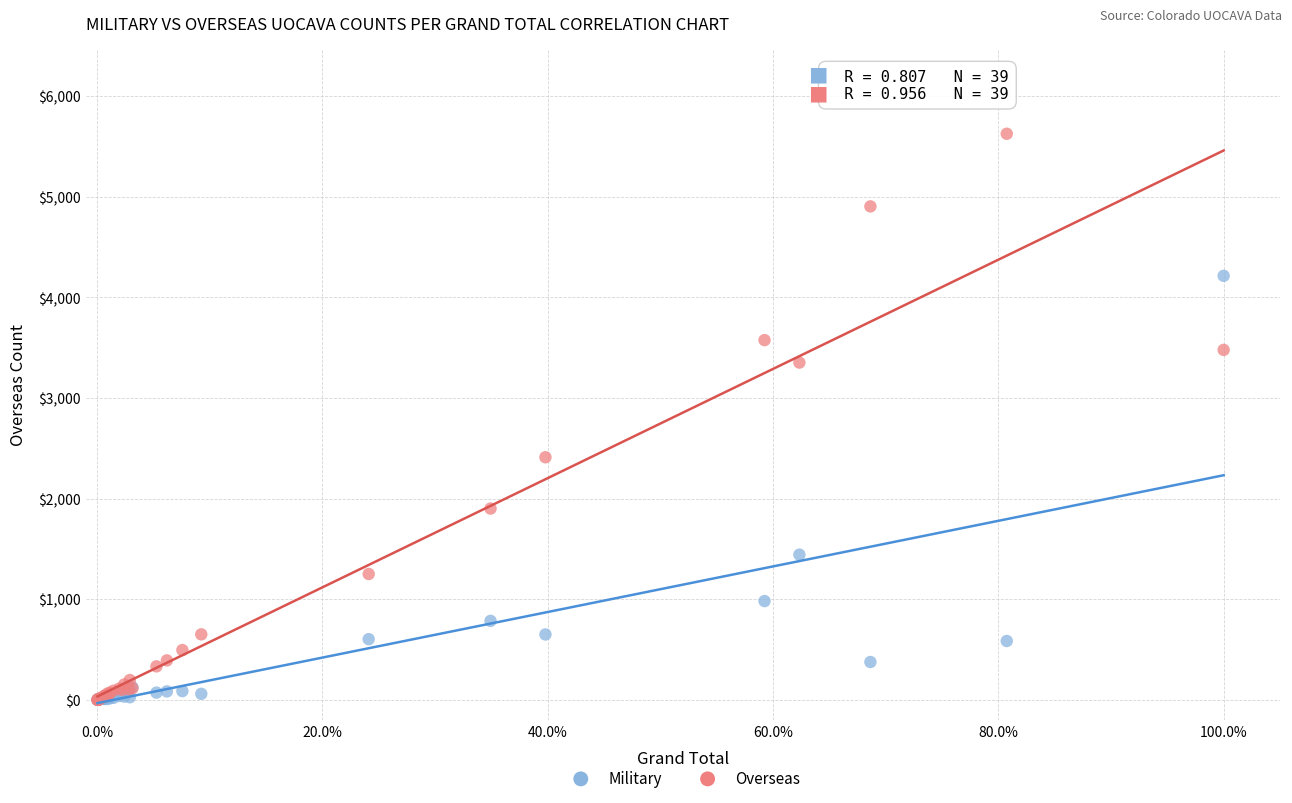

Across all series, what Y value is closest to 2814?

2412